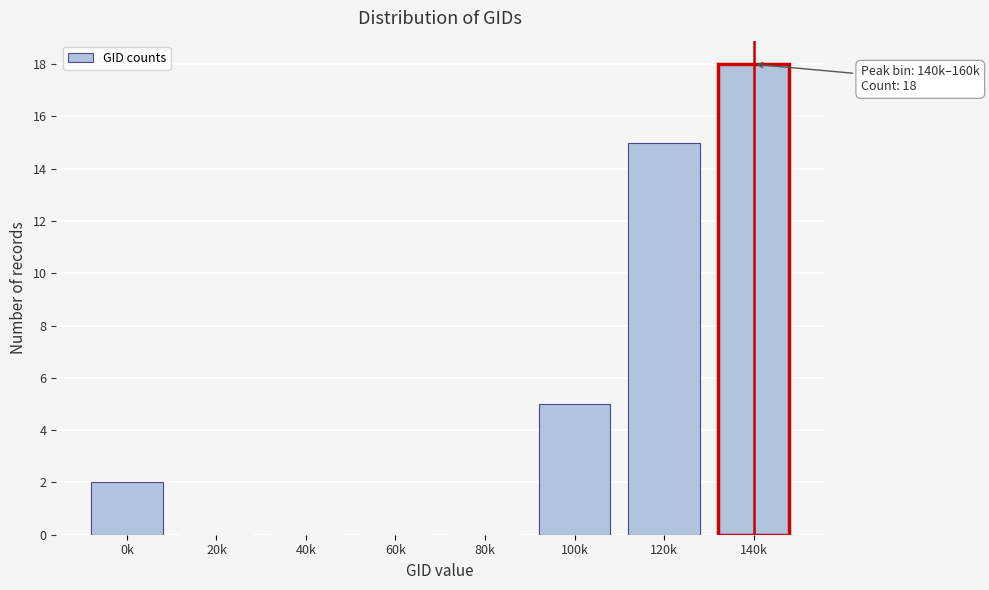

Reading left to right, list all the values displayed in this chart.

0k=2	20k=0	40k=0	60k=0	80k=0	100k=5	120k=15	140k=18